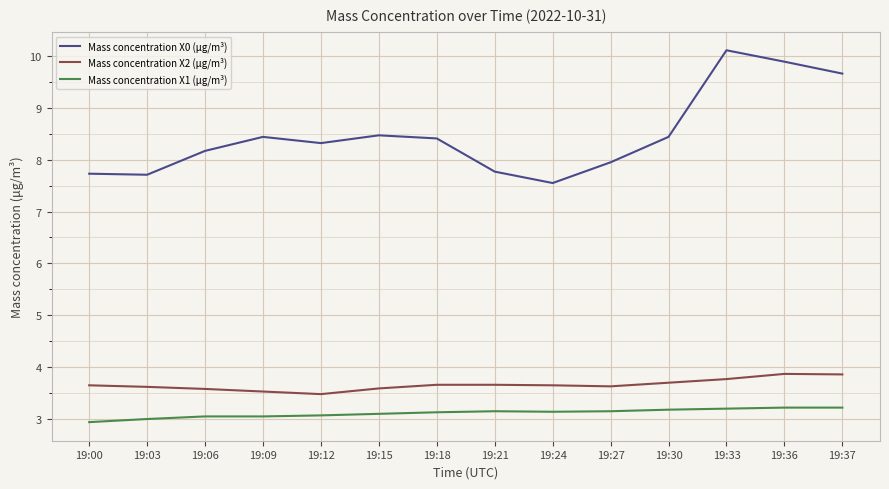

What is the difference between the Mass concentration X2 (μg/m³) values at 19:37 and 19:12?

0.4